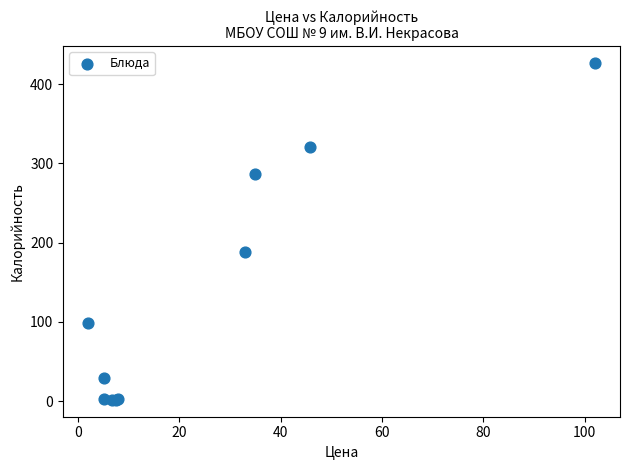

What Y value in the scatter plot is closest to 214?

188.0